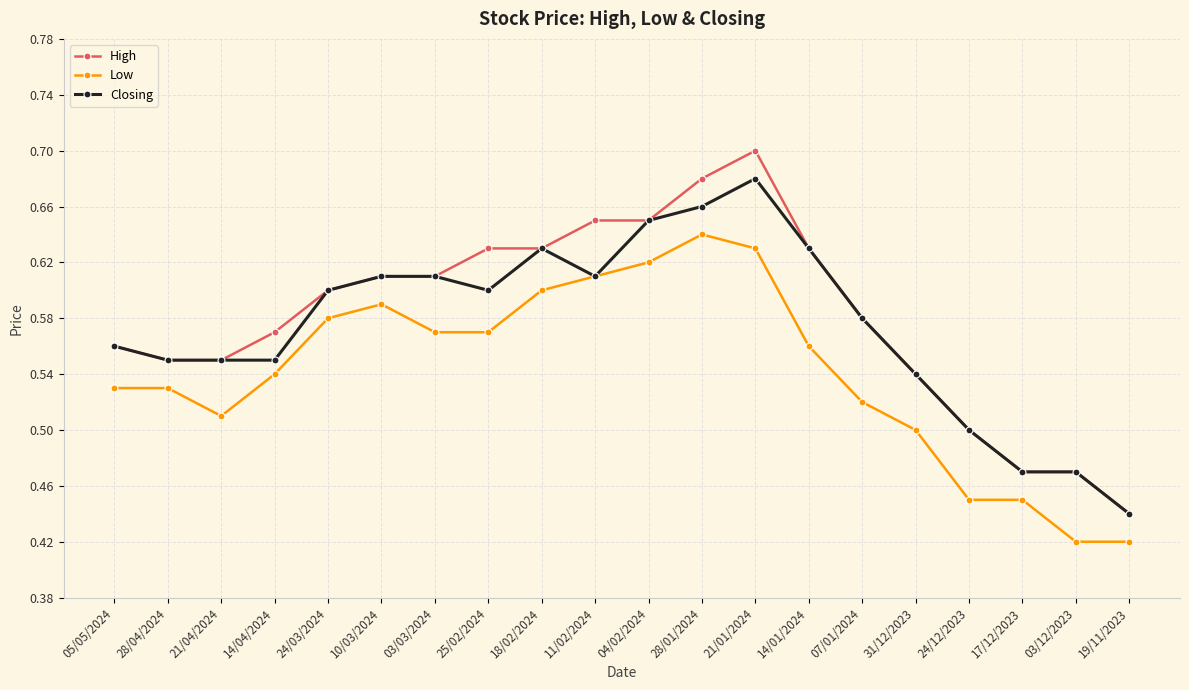

What position from the left is 28/01/2024?

12